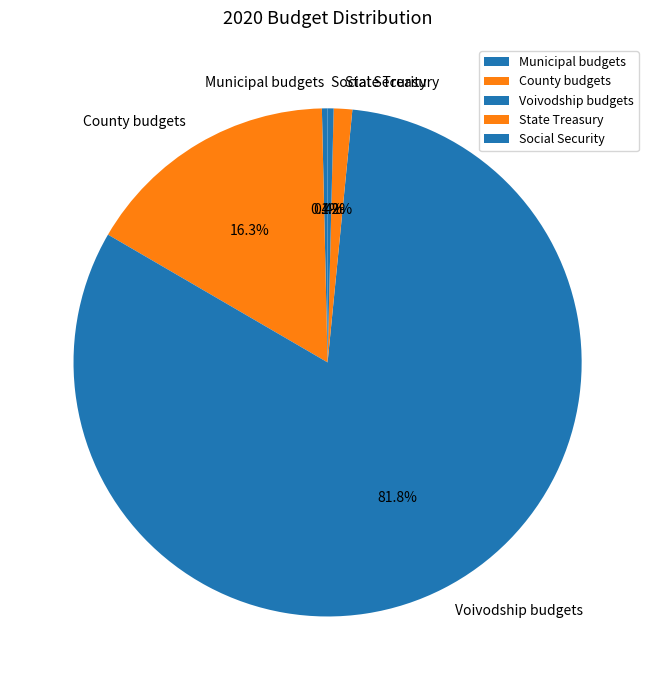

What is the ratio of the value at Municipal budgets to the value at Social Security?

0.9